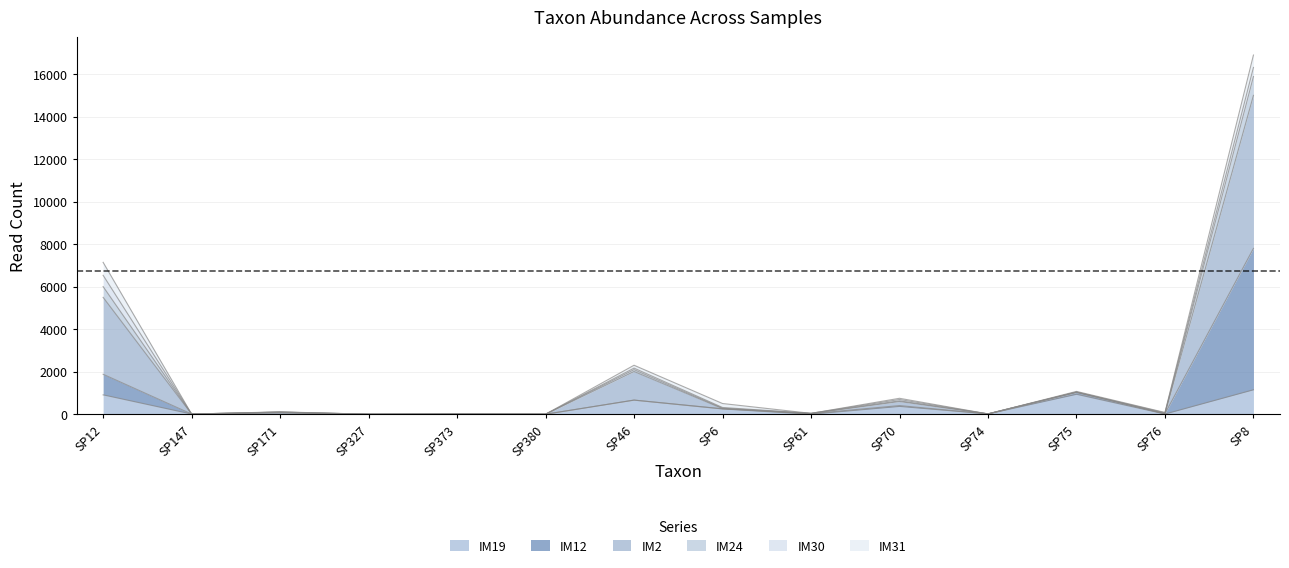

How many data points does each series have?

14